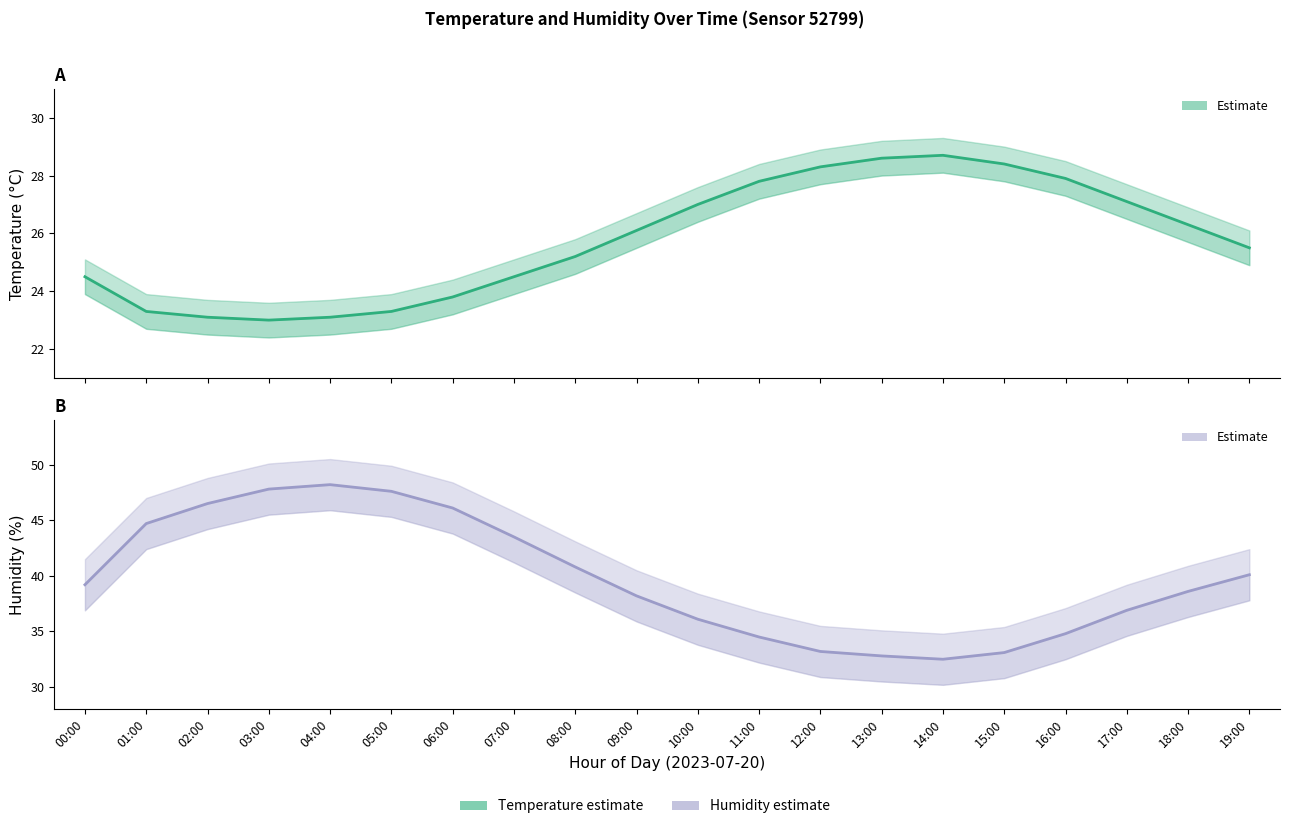

Which series has the widest spread of values?

humidity